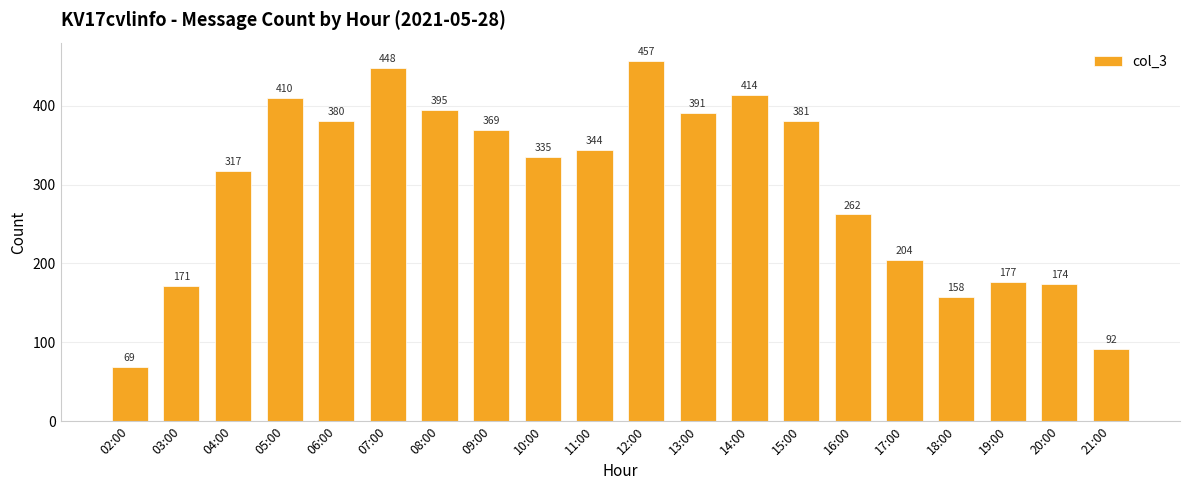

Are the bars grouped side by side (vs. stacked)?

No